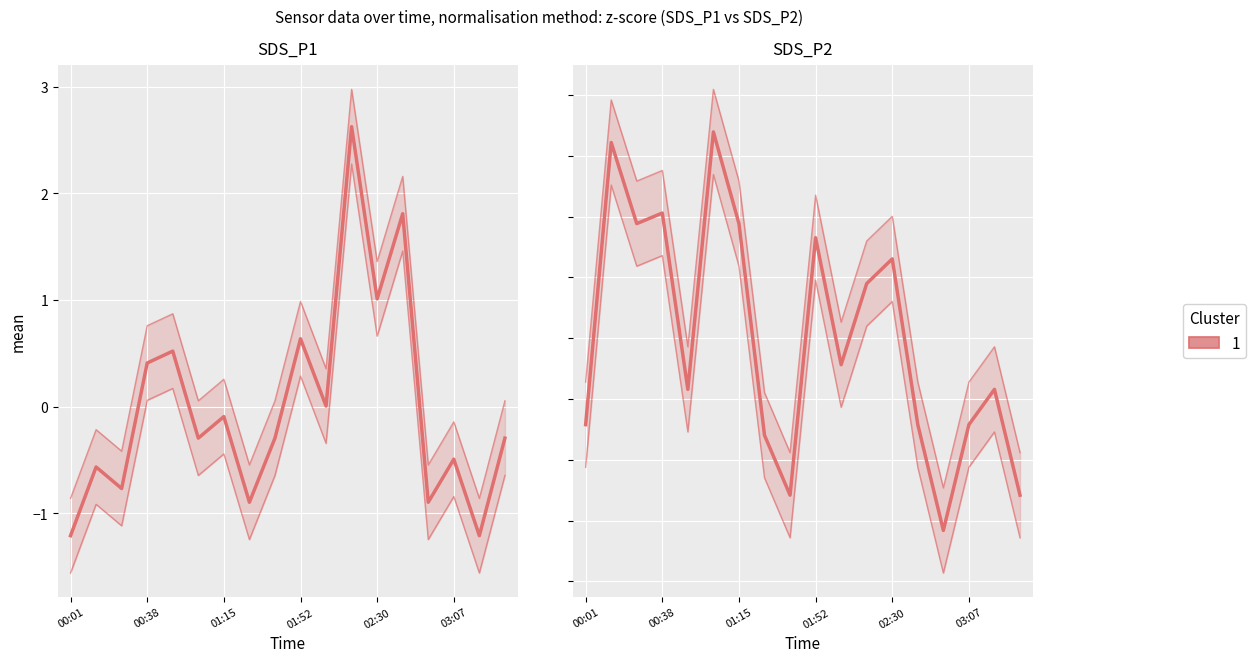

In SDS_P2, how many points are higher than both neighbors (excluding endpoints)?

6